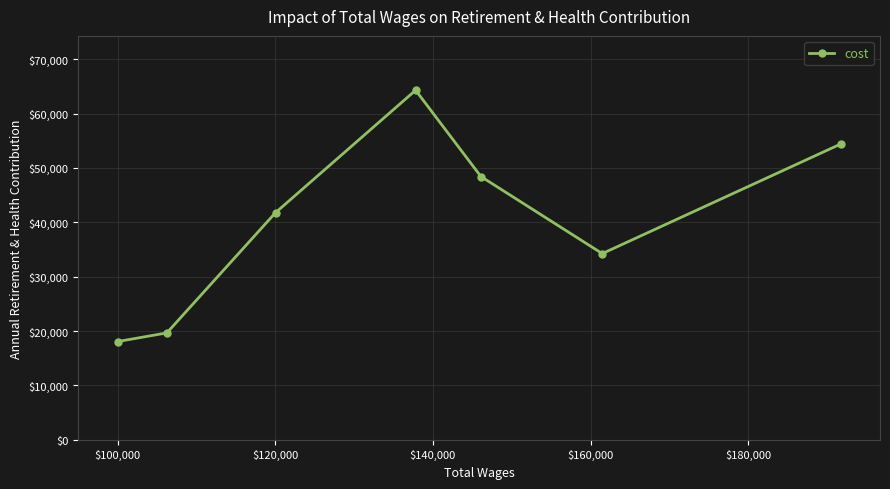

What is the average value?

40121